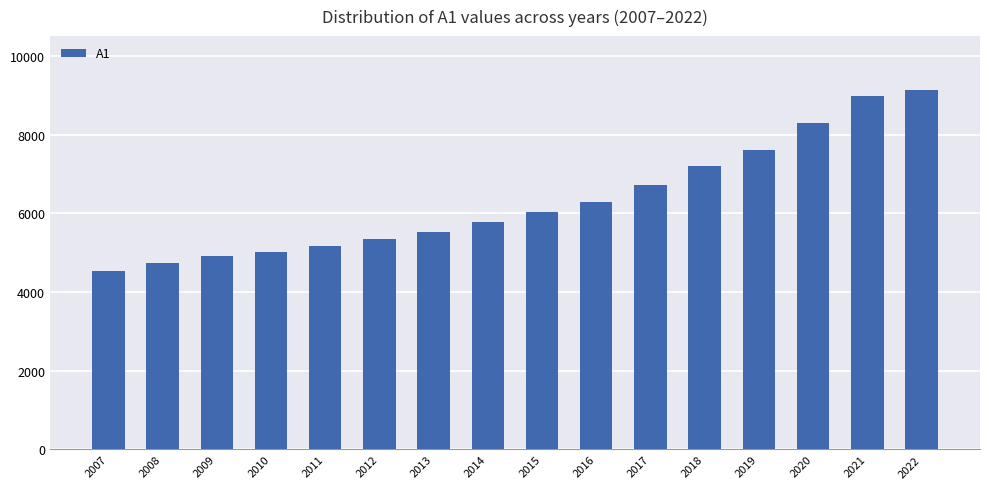

What is the minimum value shown in the chart?

4539